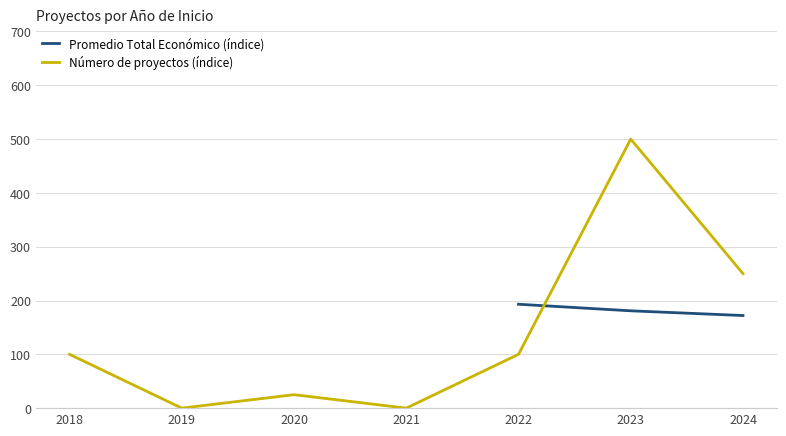

Rank the series by their average value, from highest to lowest.

Promedio Total Económico (índice), Número de proyectos (índice)